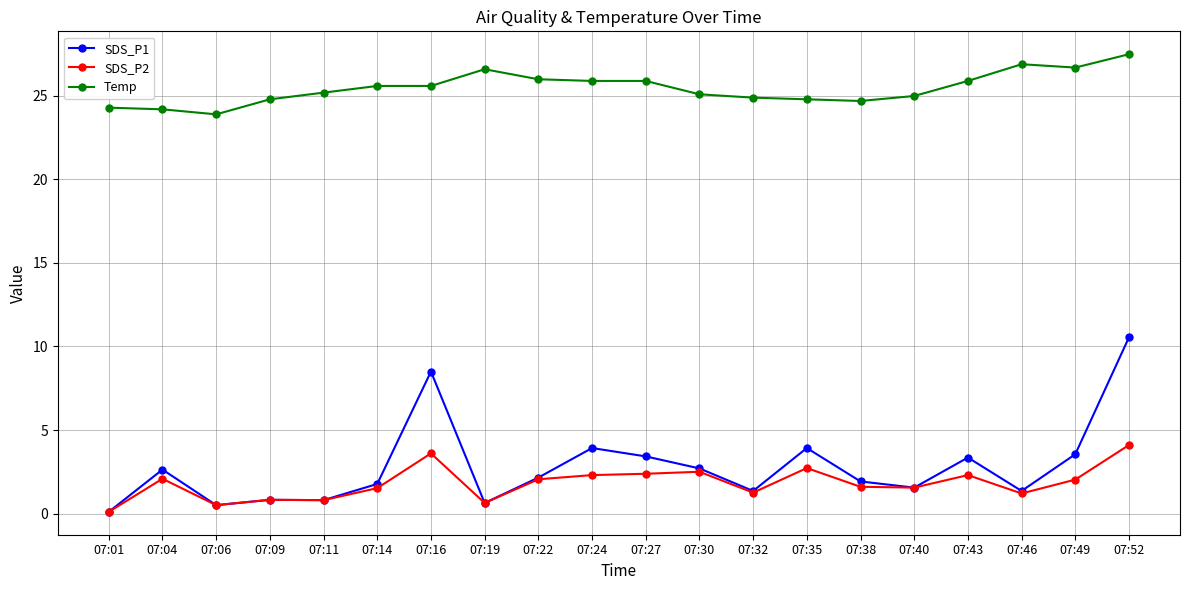

At which label does SDS_P2 first exceed 2?

07:04